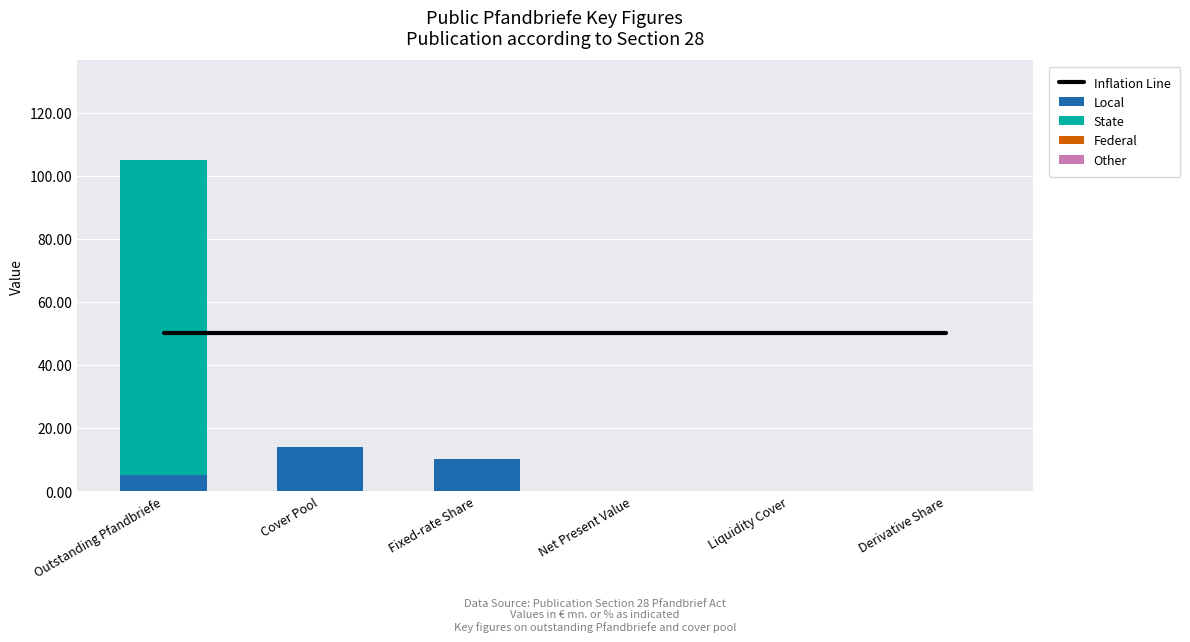

Which series has the largest total across all categories?

Inflation Line